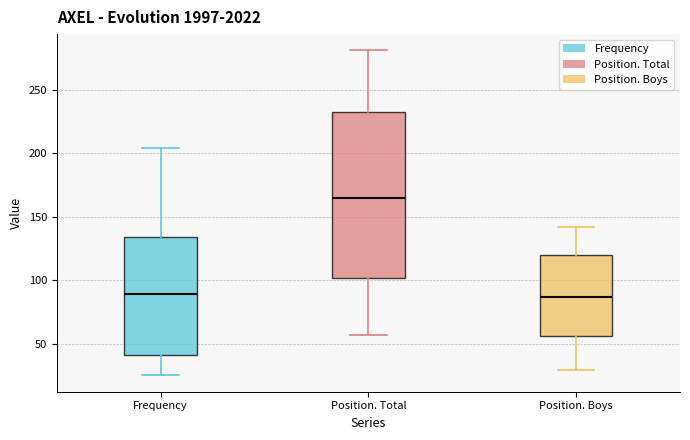

Which box's median line is the highest?

Position. Total